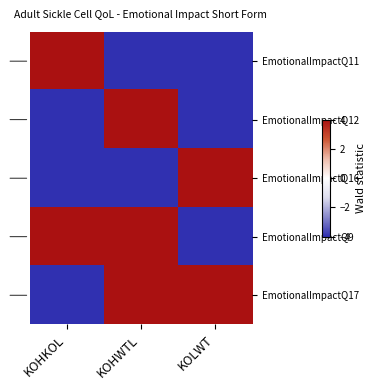

Reading left to right, extract all data points from this chart.

EmotionalImpactQ11: KOHKOL=4	KOHWTL=-4	KOLWT=-4
EmotionalImpactQ12: KOHKOL=-4	KOHWTL=4	KOLWT=-4
EmotionalImpactQ16: KOHKOL=-4	KOHWTL=-4	KOLWT=4
EmotionalImpactQ9: KOHKOL=4	KOHWTL=4	KOLWT=-4
EmotionalImpactQ17: KOHKOL=-4	KOHWTL=4	KOLWT=4